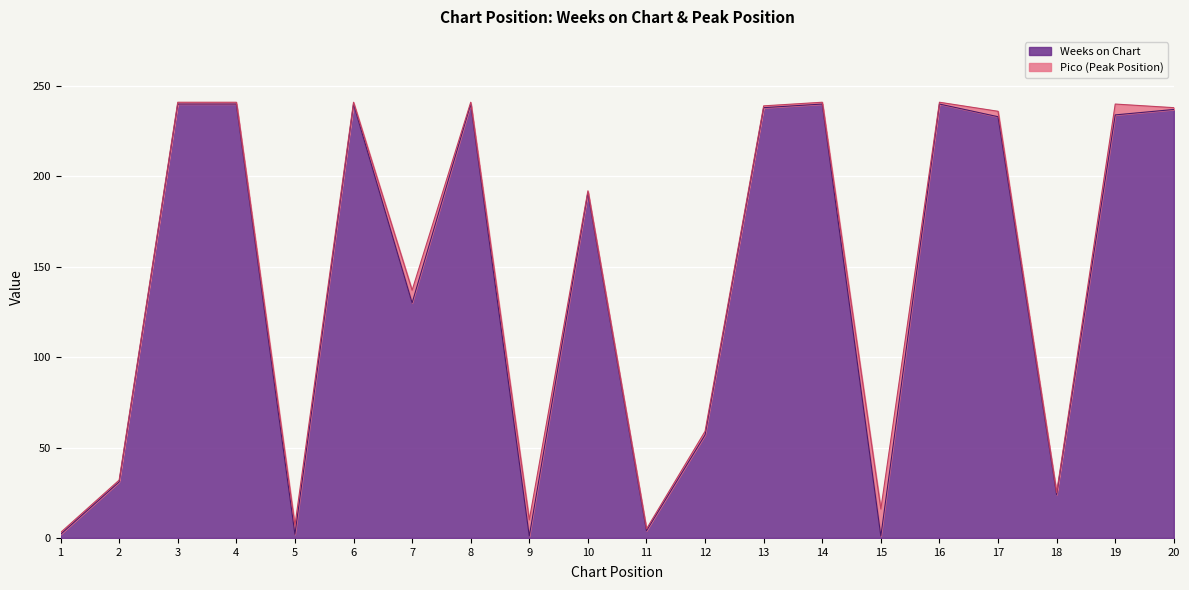

How many lines are shown in the chart?

2